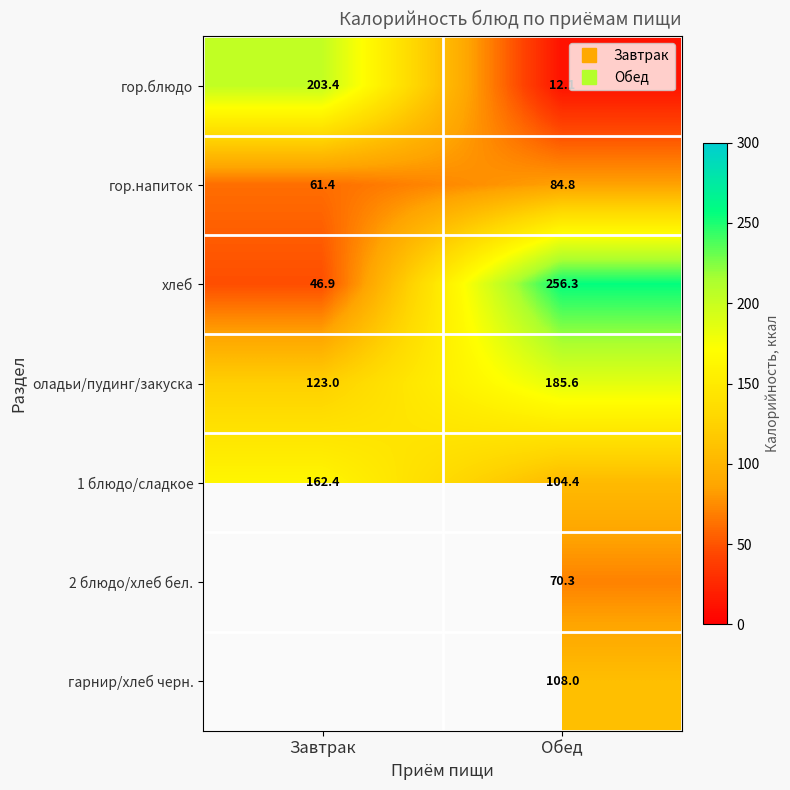

At which label does гор.напиток first exceed 84?

Обед